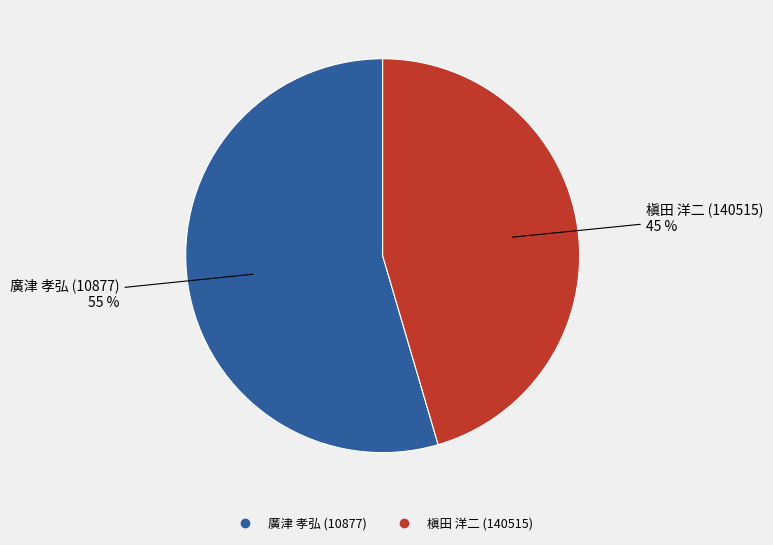

How many segments does this pie chart have?

2